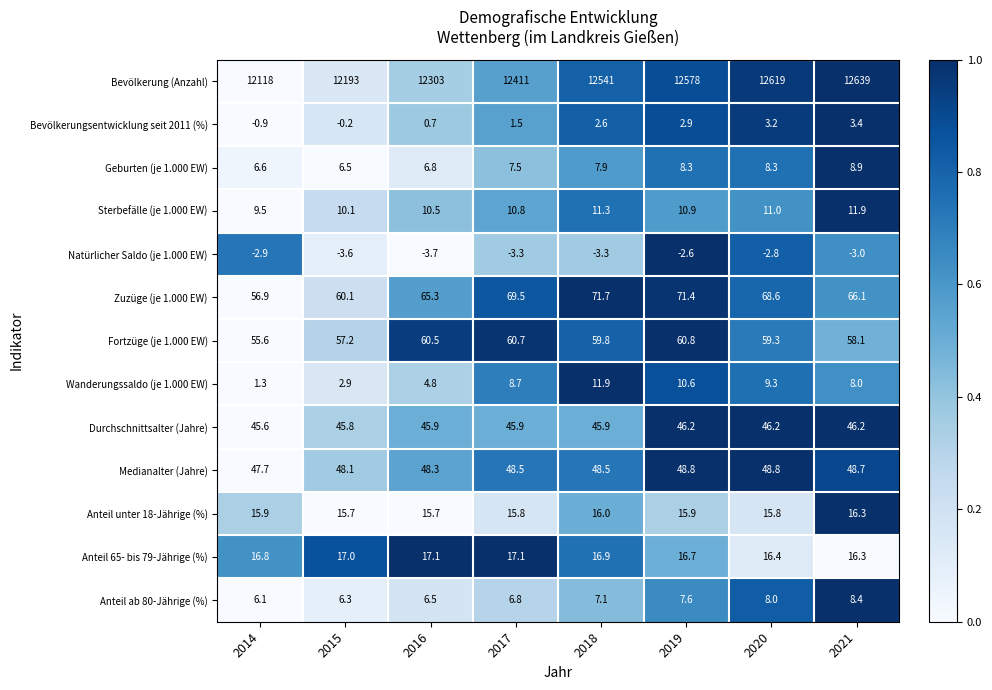

How many data points in Fortzüge (je 1.000 EW) are above 59?

5